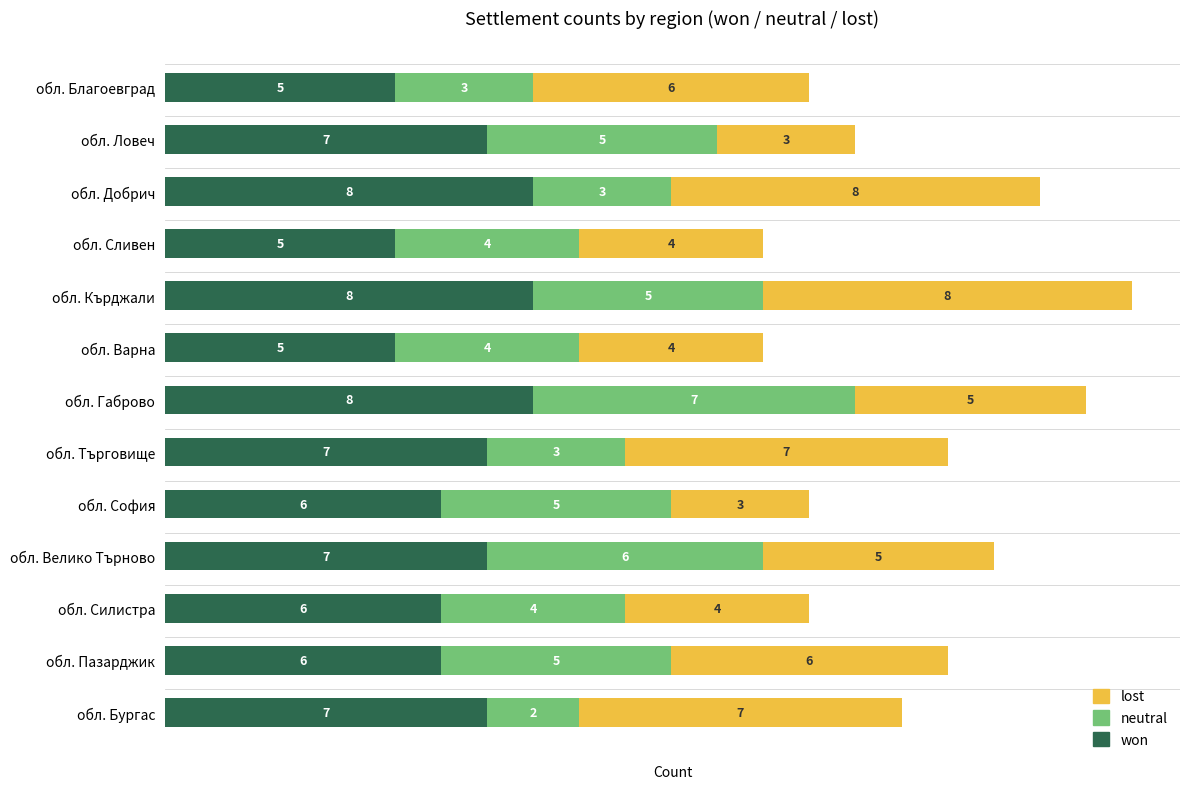

How many won values are between 6 and 7?

7